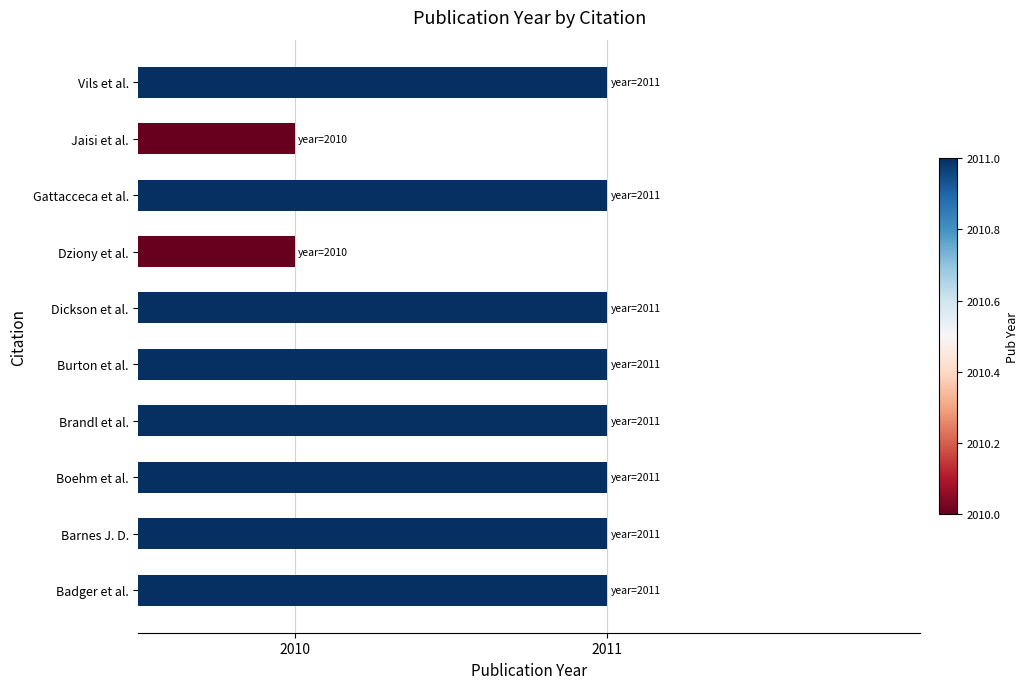

True or false: the data shows 3175 at Jaisi et al..

False